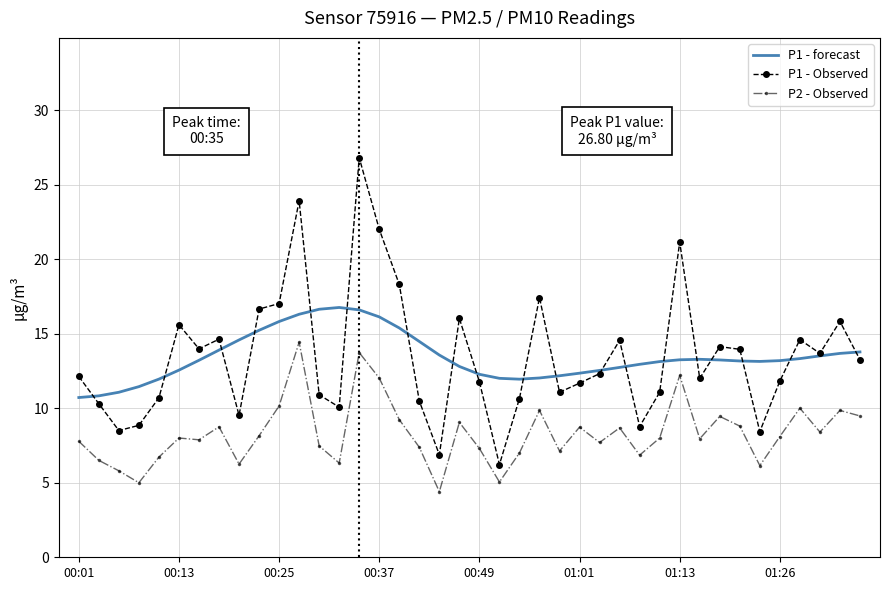

What is the maximum value for P1 - Observed?

26.8